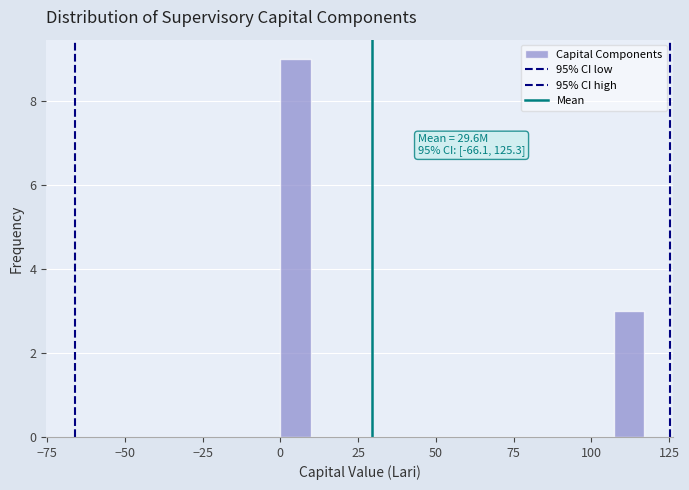

Around what value on the x-axis is the tallest bar? Give the approximate position of its centre, as read against the axis.

5